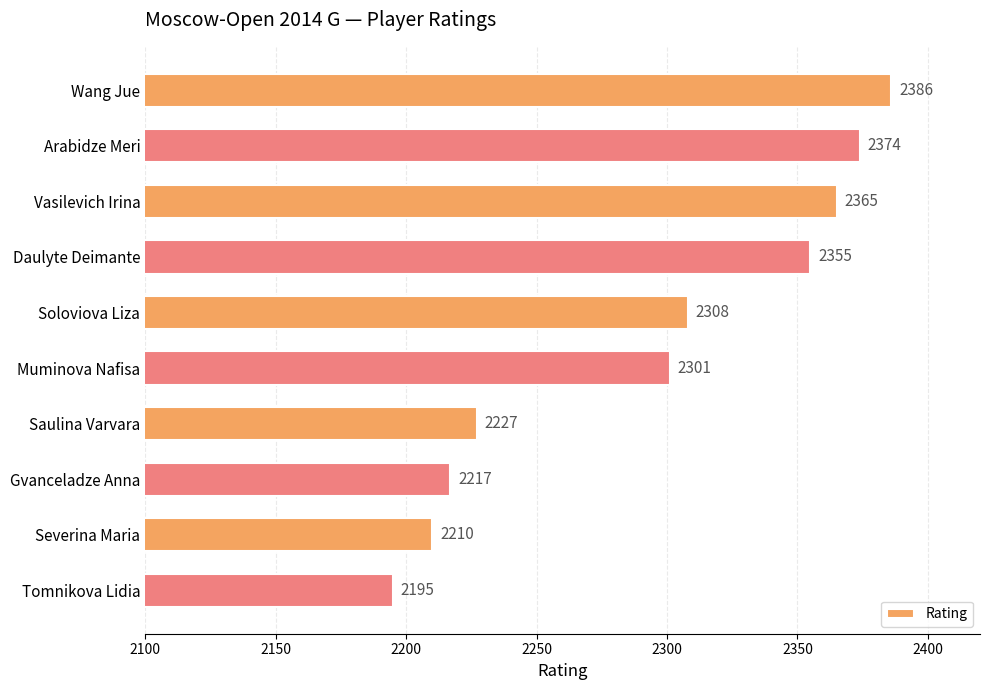

List the labels in order of value, smallest first.

Tomnikova Lidia, Severina Maria, Gvanceladze Anna, Saulina Varvara, Muminova Nafisa, Soloviova Liza, Daulyte Deimante, Vasilevich Irina, Arabidze Meri, Wang Jue